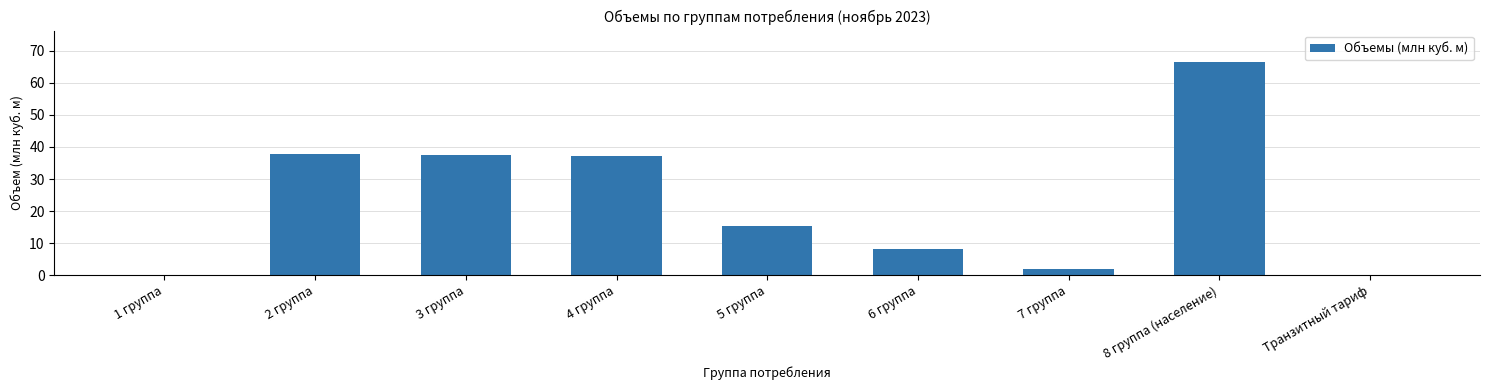

The value at 8 группа (население) is 103.9. True or false?

False